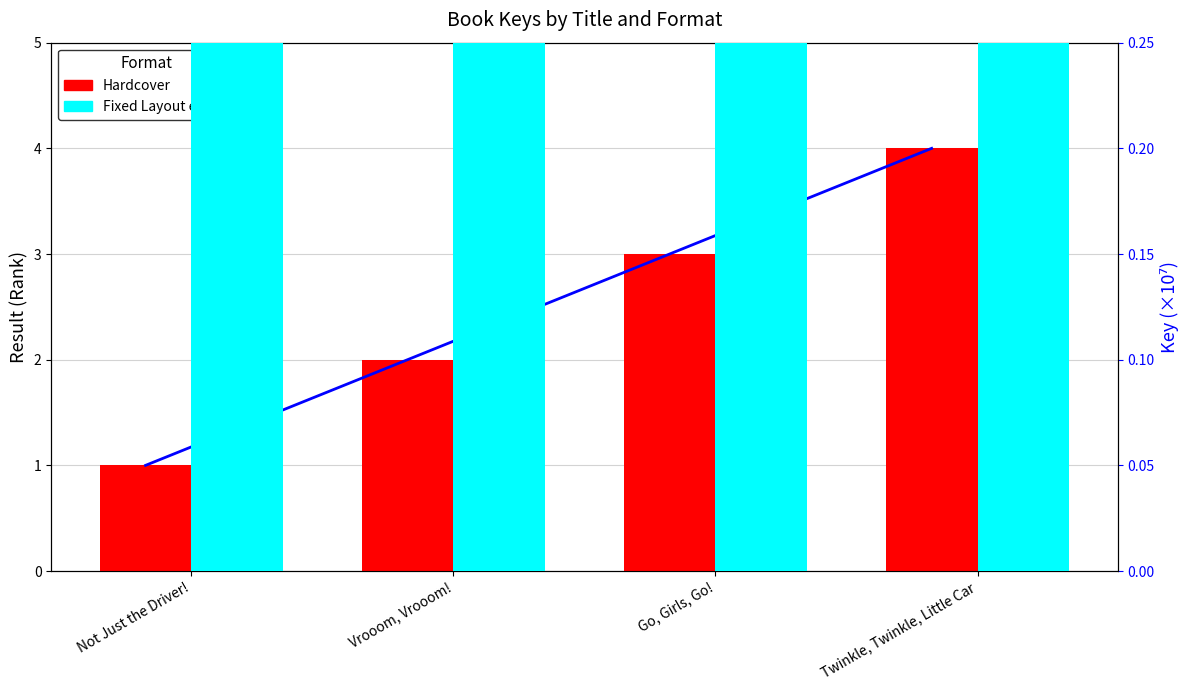

Reading left to right, list all the values displayed in this chart.

Hardcover: Not Just the Driver!=1.0	Vrooom, Vrooom!=2.0	Go, Girls, Go!=3.0	Twinkle, Twinkle, Little Car=4.0
Fixed Layout eBook: Not Just the Driver!=19.8	Vrooom, Vrooom!=50.6	Go, Girls, Go!=10.1	Twinkle, Twinkle, Little Car=211.1